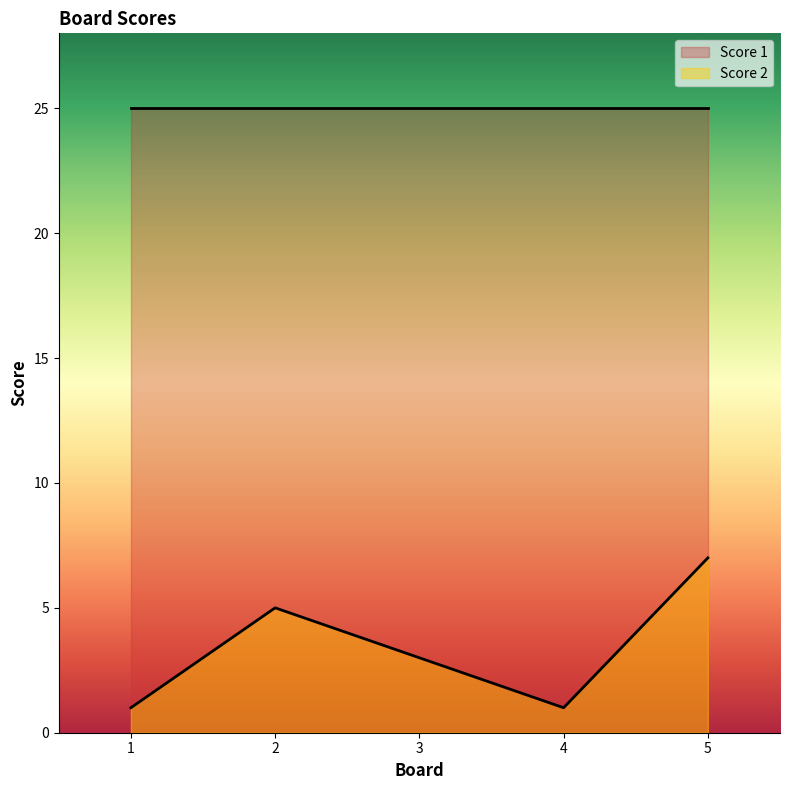

What is the difference between the maximum and second lowest values?

6